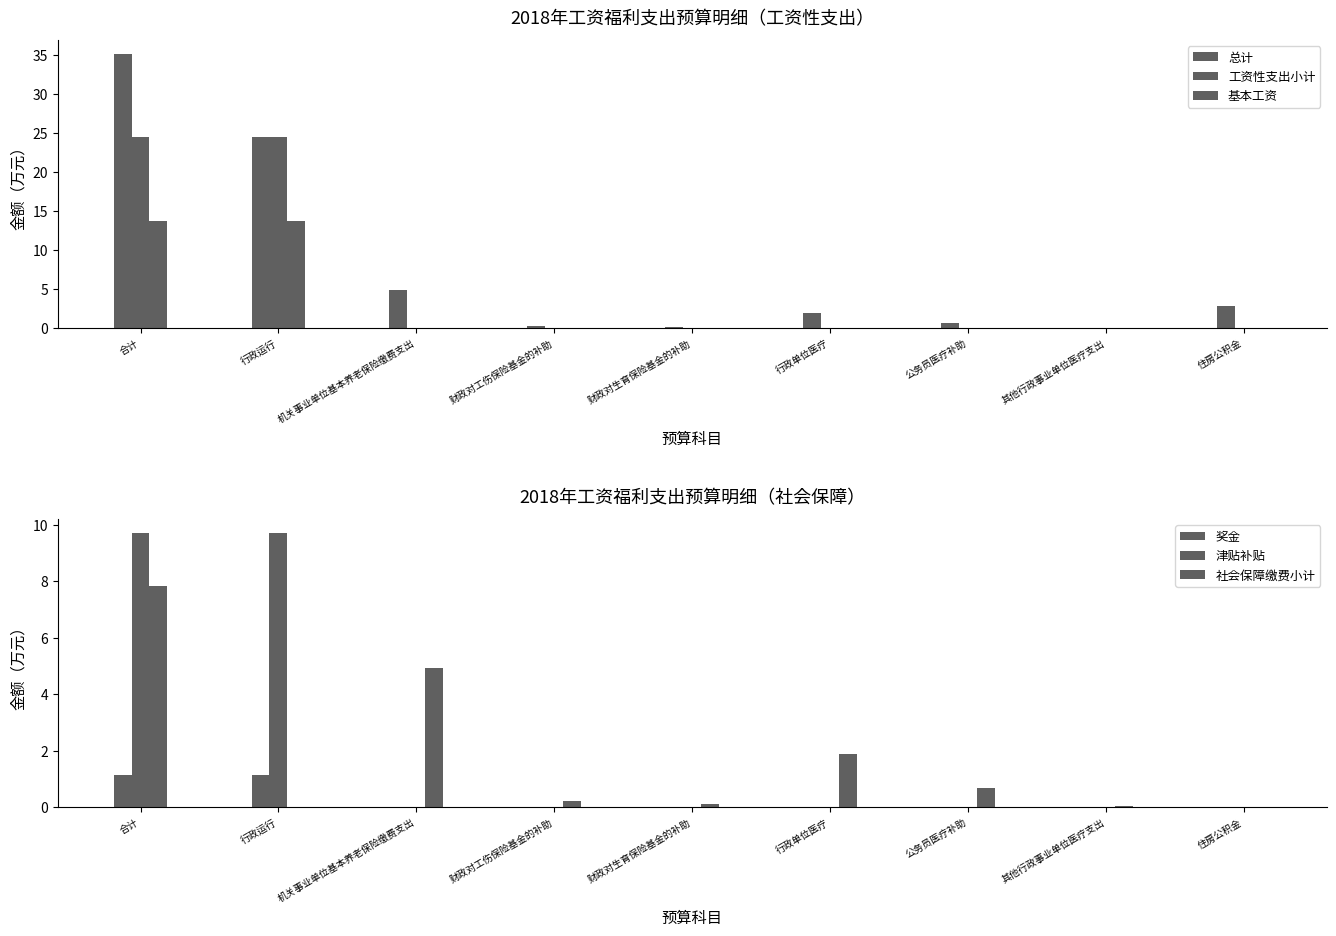

Is it true that 奖金 equals 1.1 at 行政运行?

True